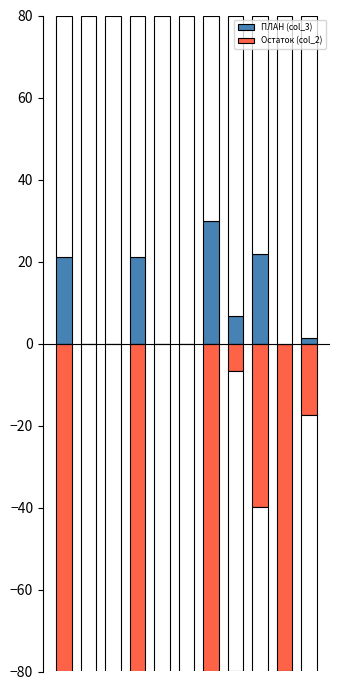

Count the number of categories in the chart.

11